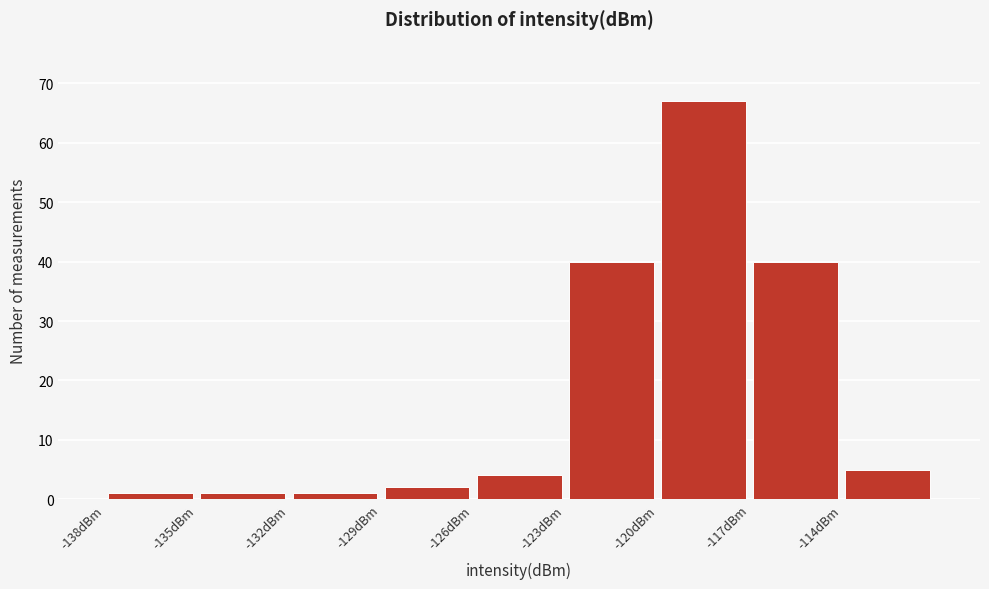

Reading left to right, transcribe this chart: for each bar, give the range it covers on the x-axis and its height. The values are not printed on the chart, so give them approximately, as read against the axis.

-138 to -135: 1
-135 to -132: 1
-132 to -129: 1
-129 to -126: 2
-126 to -123: 4
-123 to -120: 40
-120 to -117: 67
-117 to -114: 40
-114 to -111: 5